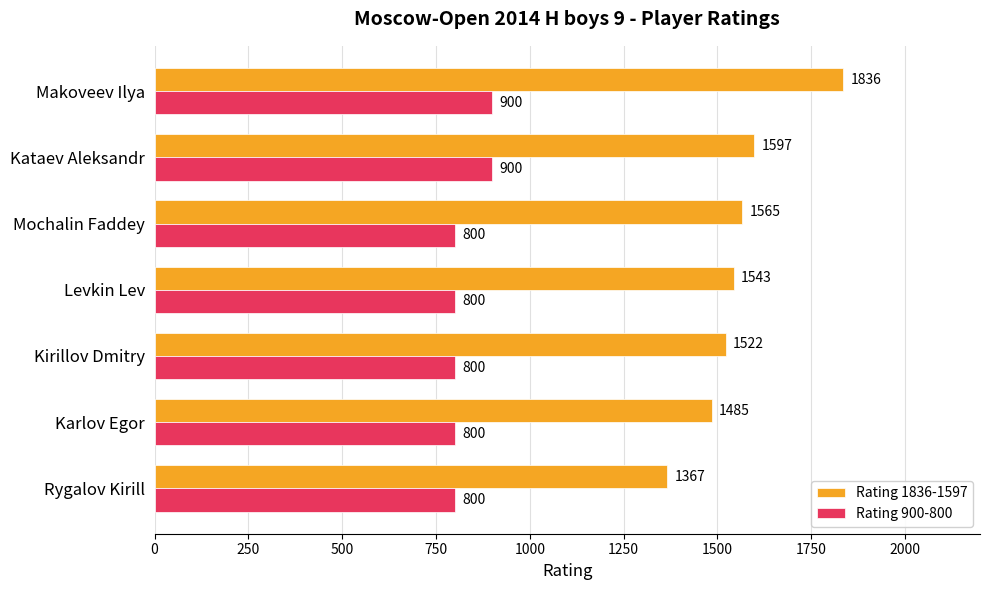

What is the difference between the maximum and minimum values in the Rating 1836-1597 series?

469